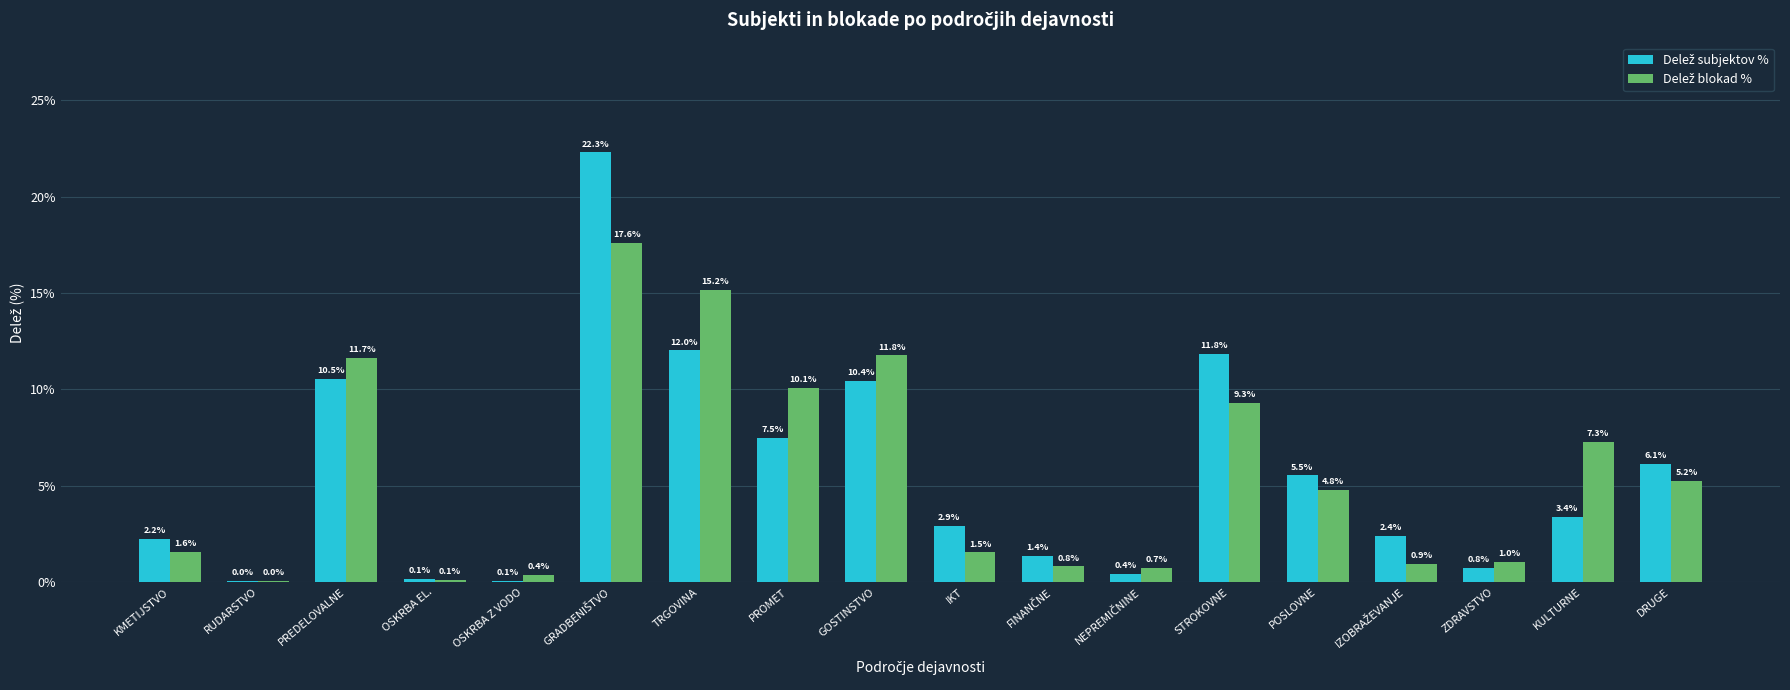

What is the total value across all series at KMETIJSTVO?

3.8